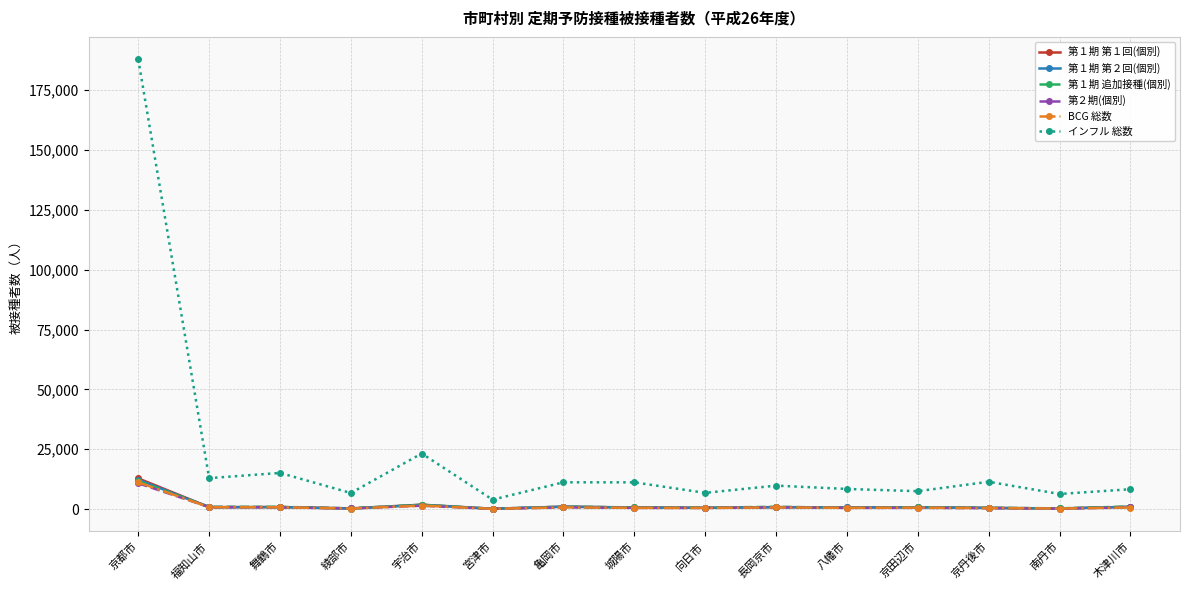

The 第１期 追加接種(個別) series shows 11644 at 京都市. True or false?

True